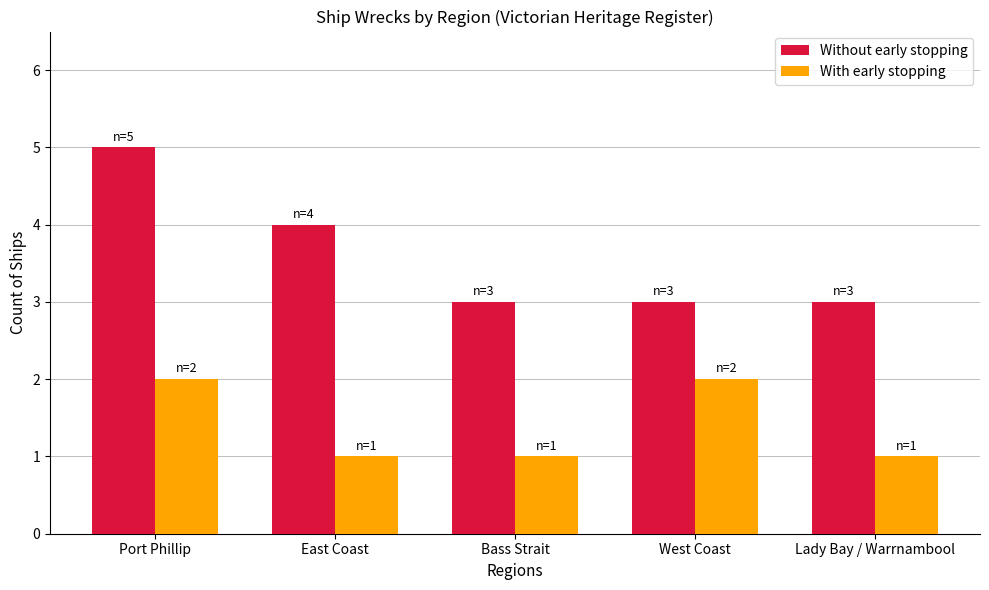

Which series has the largest range (max minus min)?

Without early stopping